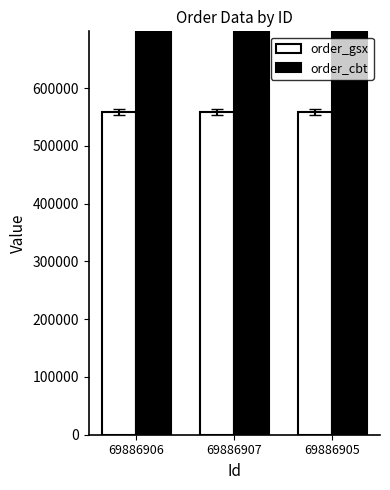

Reading right to left, transcribe all the data shown in this chart.

order_gsx: 69886905=558525	69886907=558525	69886906=558525
order_cbt: 69886905=261323112	69886907=261323112	69886906=261323112